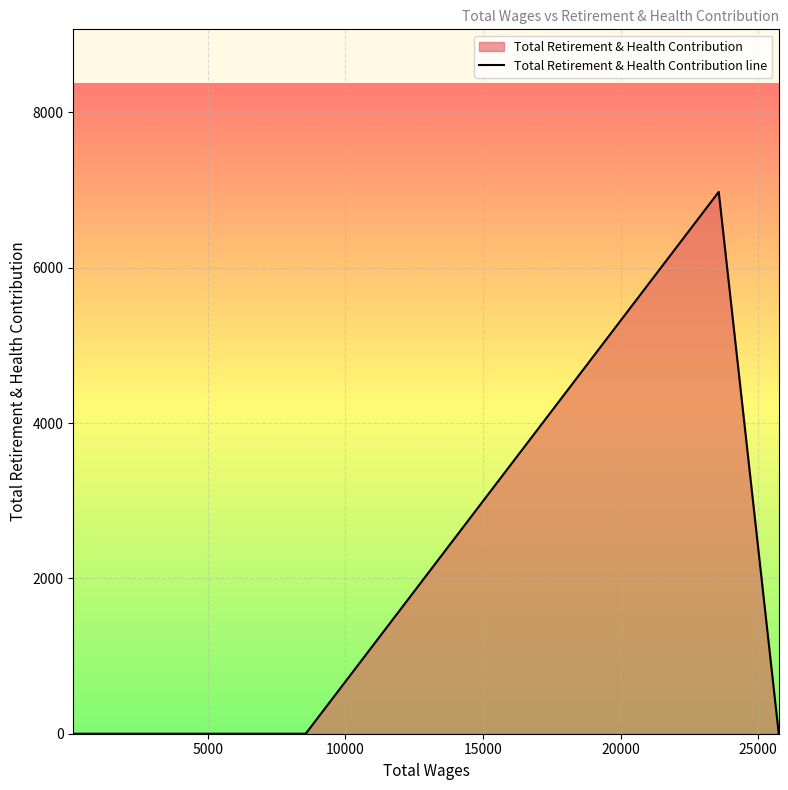

How many values are above zero?

1